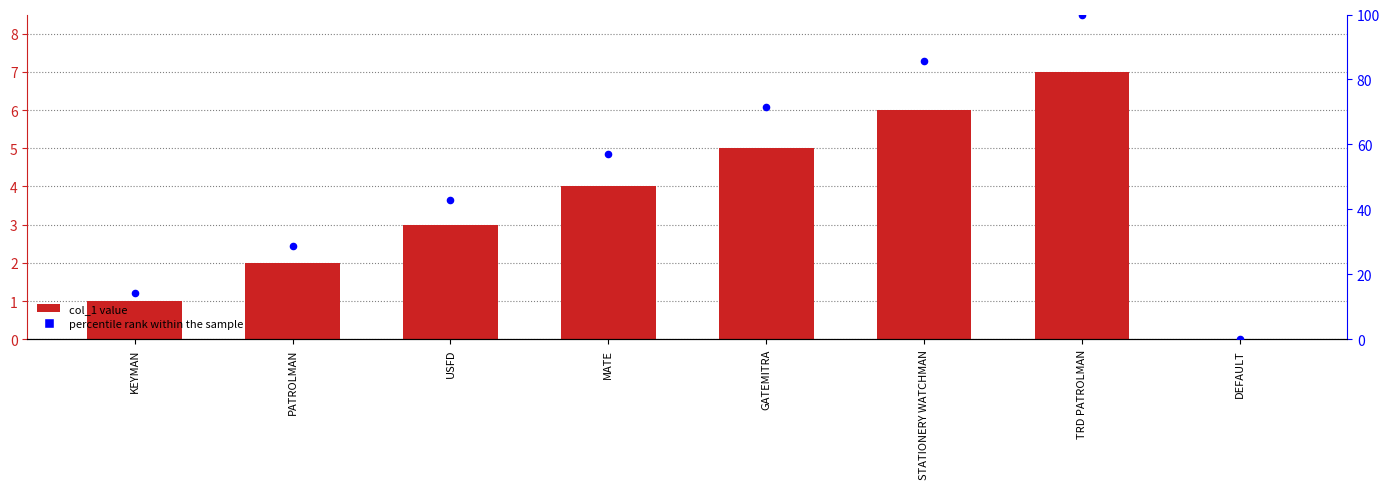

At how many categories does at least one series exceed 57?

4